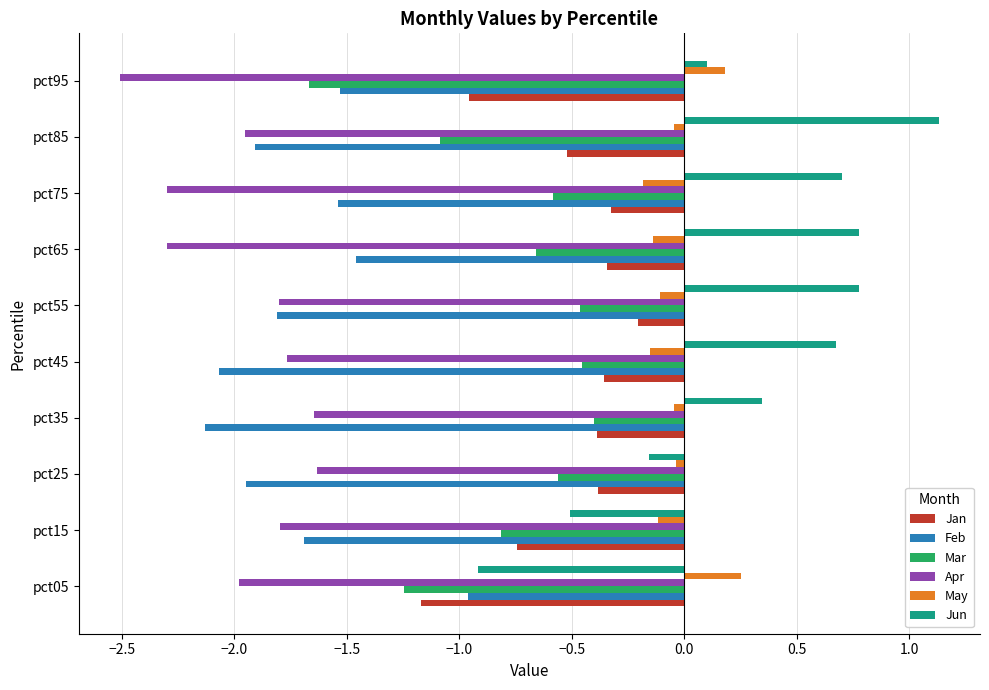

Which series has the largest range (max minus min)?

Jun